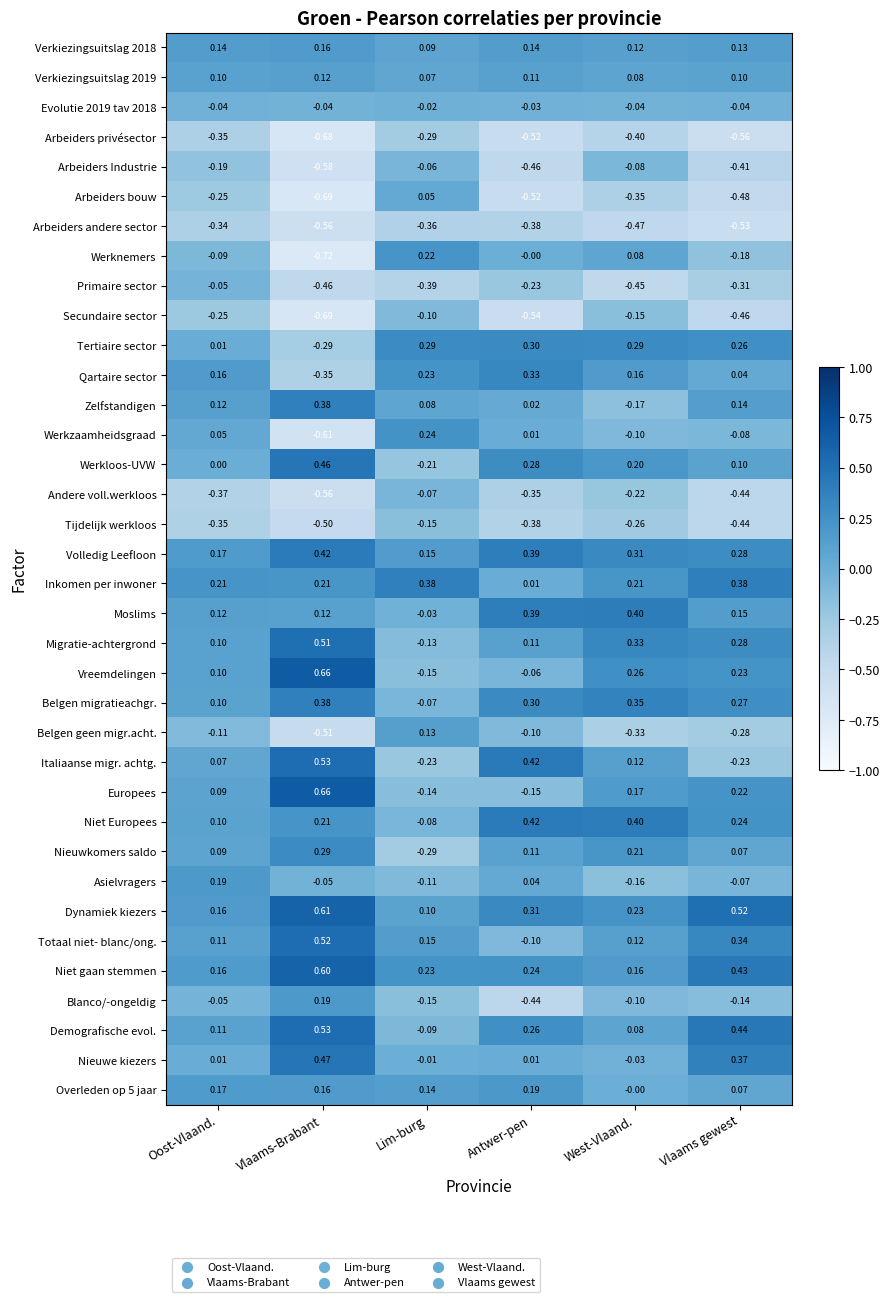

At which category is the sum across all series the highest?

West-Vlaand.